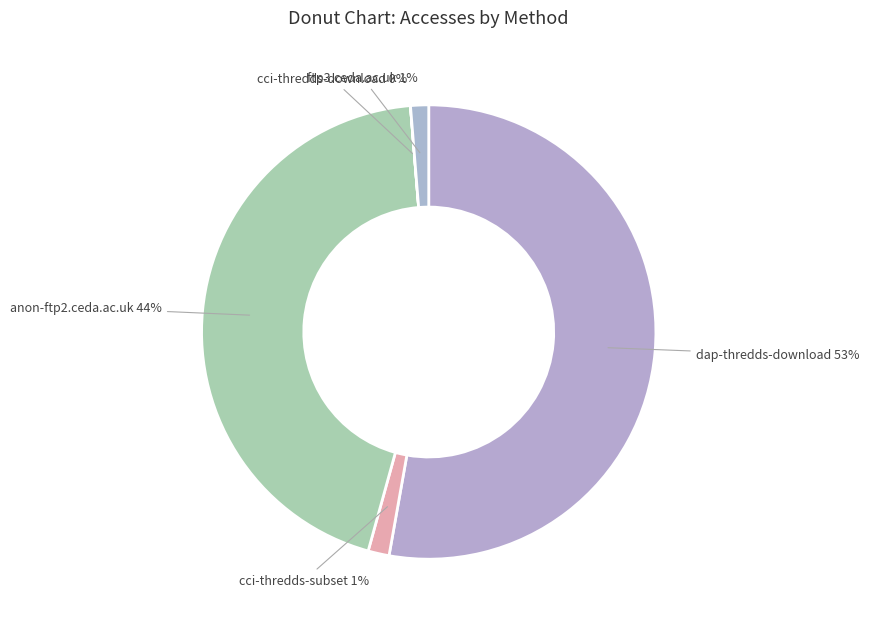

Which category has the smallest portion of the pie?

cci-thredds-download